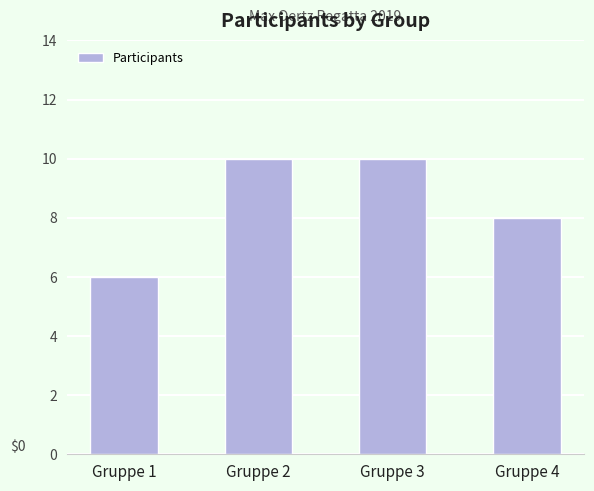

Which label corresponds to the smallest value in the chart?

Gruppe 1